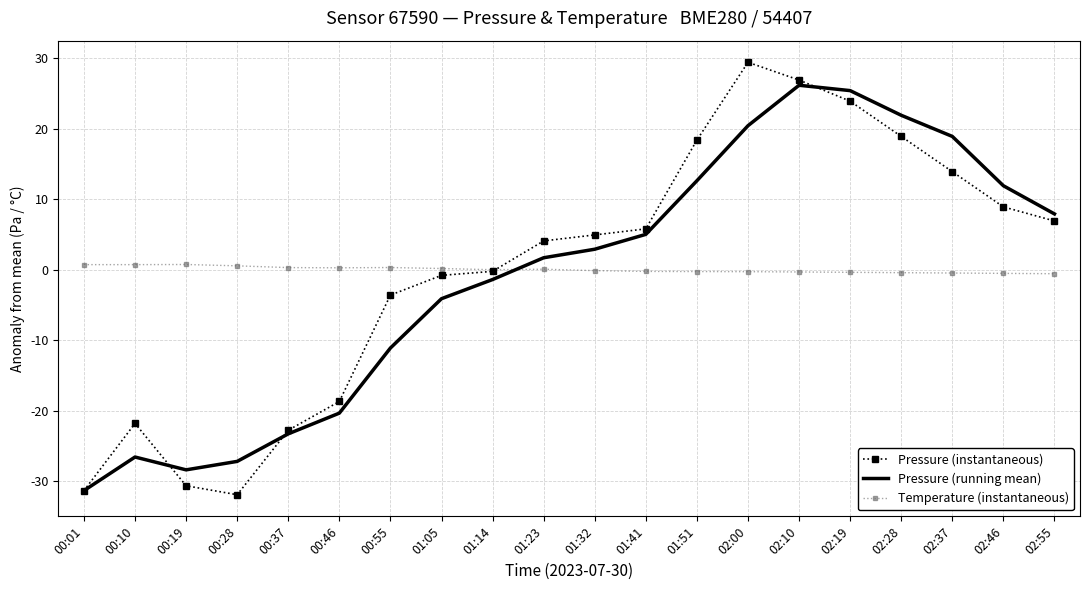

Rank the series by their maximum value, from highest to lowest.

Pressure (instantaneous), Pressure (running mean), Temperature (instantaneous)